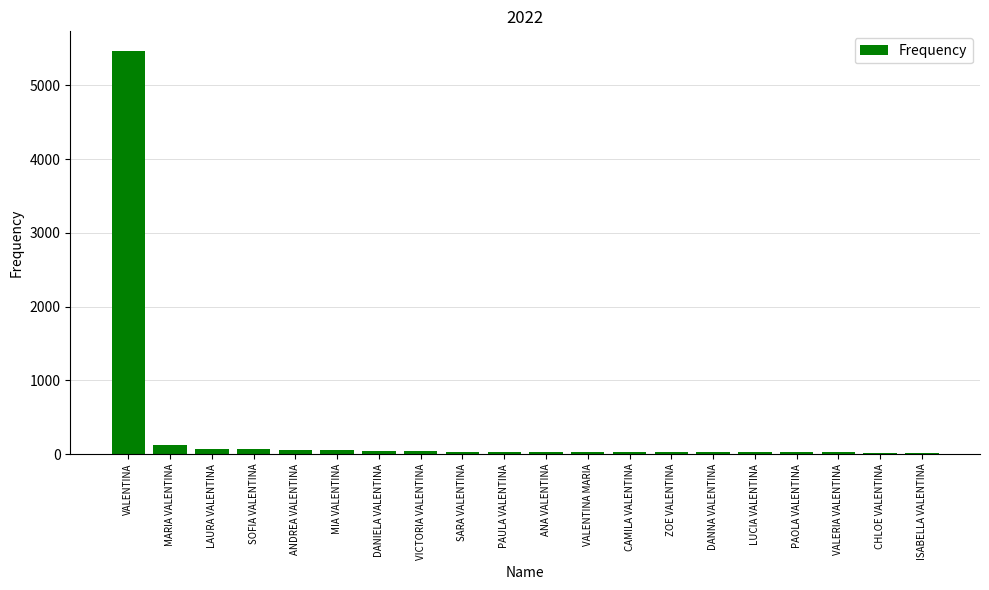

Count the number of data series in this chart.

1